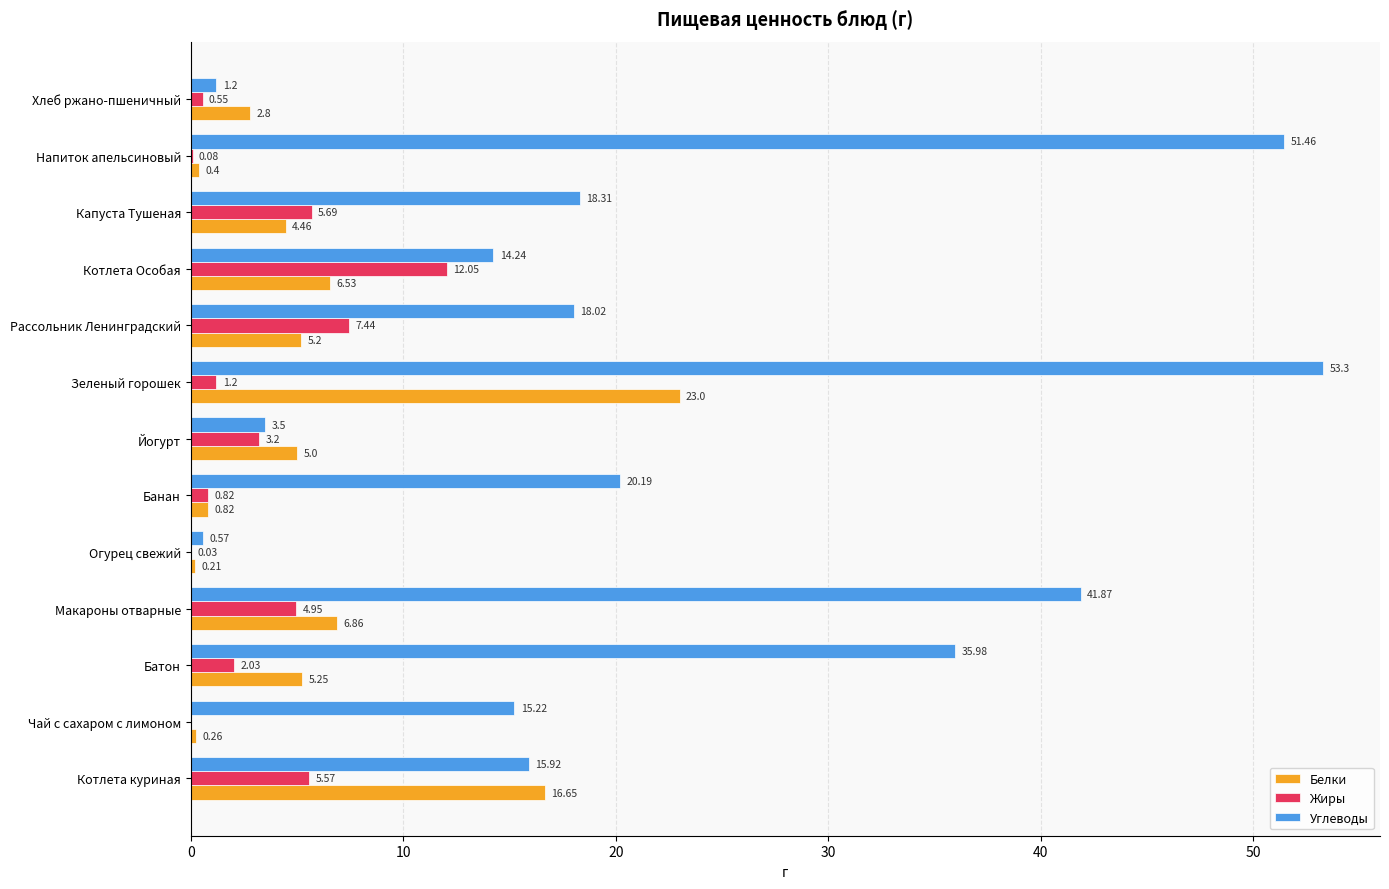

What are all the series names shown in the legend?

Белки, Жиры, Углеводы